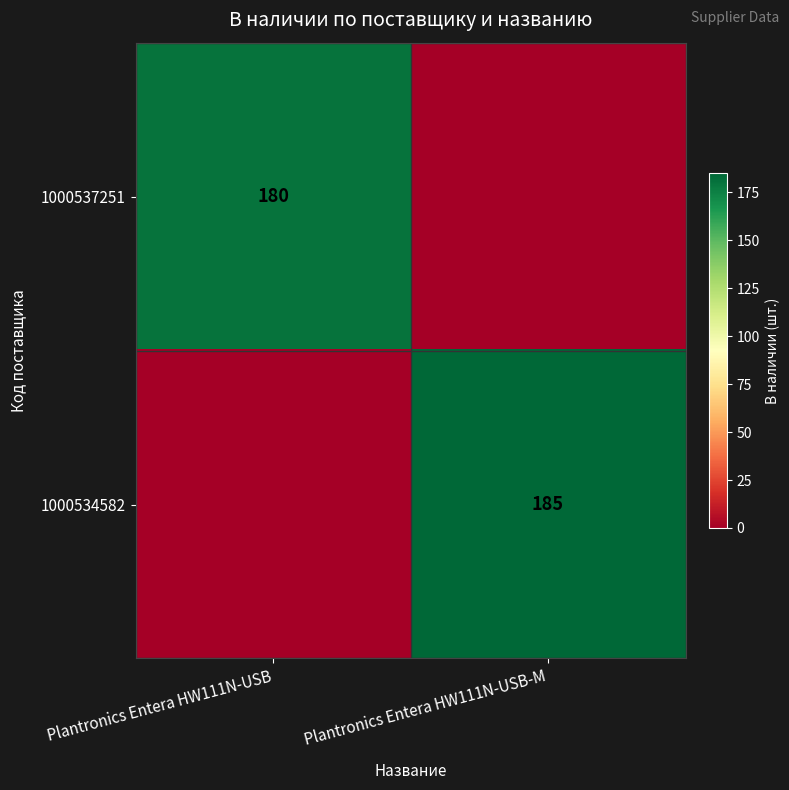

Is it true that 1000534582 equals 185 at Plantronics Entera HW111N-USB-M?

True